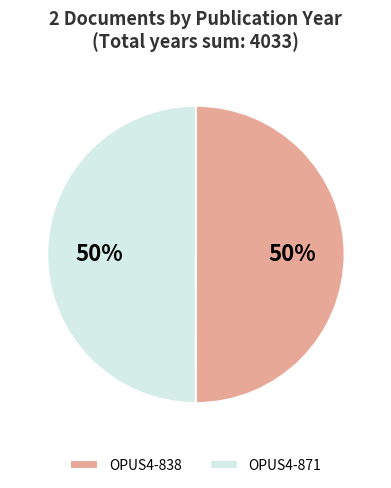

Is it true that OPUS4-838 is 56% of the pie?

False